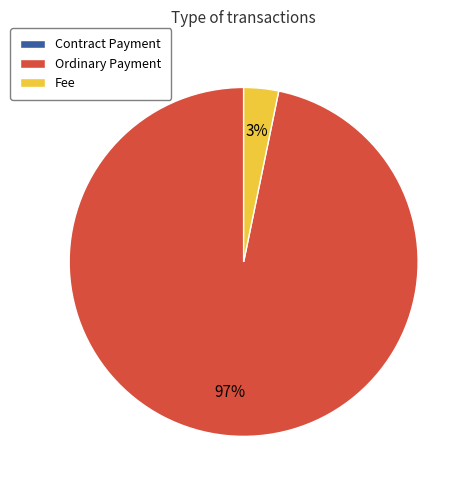

To the nearest percent, what is the combined percentage of Fee and Ordinary Payment?

100%